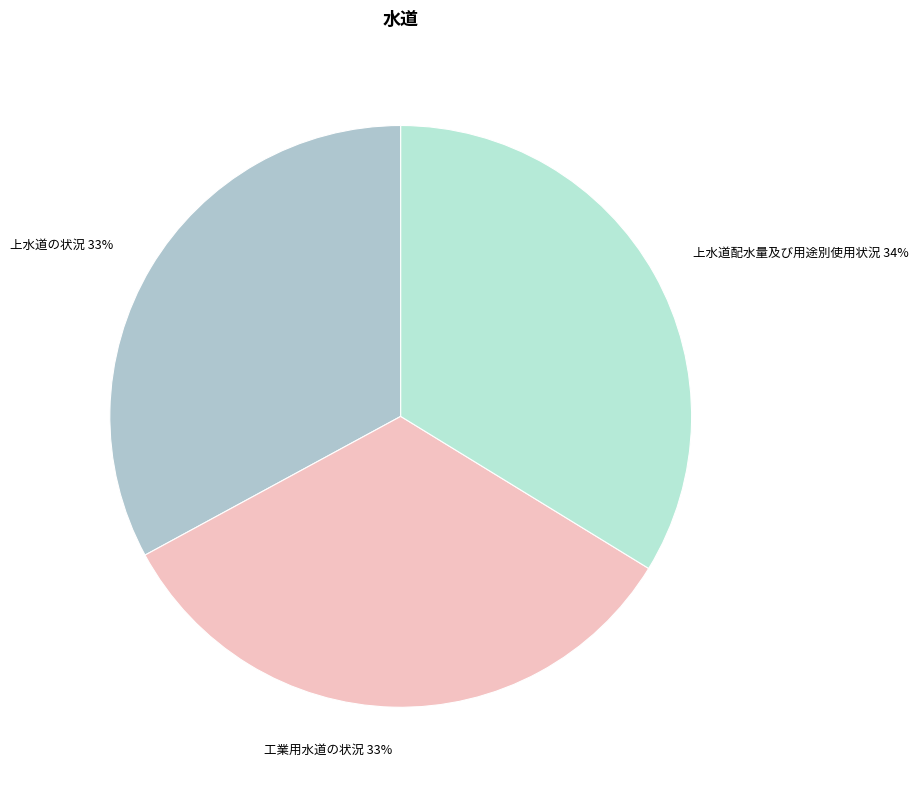

What percentage is the 工業用水道の状況 slice, to the nearest percent?

33%